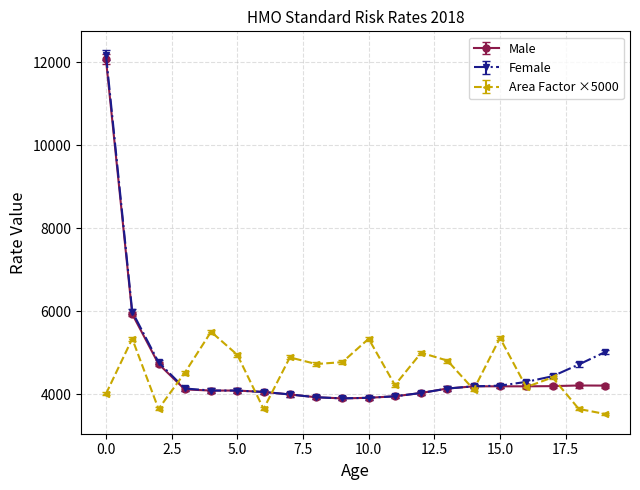

Which series has the widest spread of values?

Female